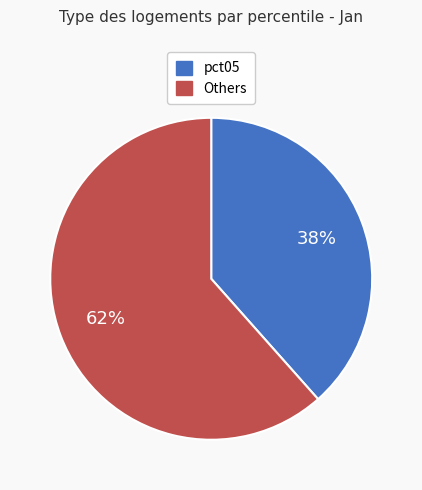

Does any single category account for the majority?

Yes